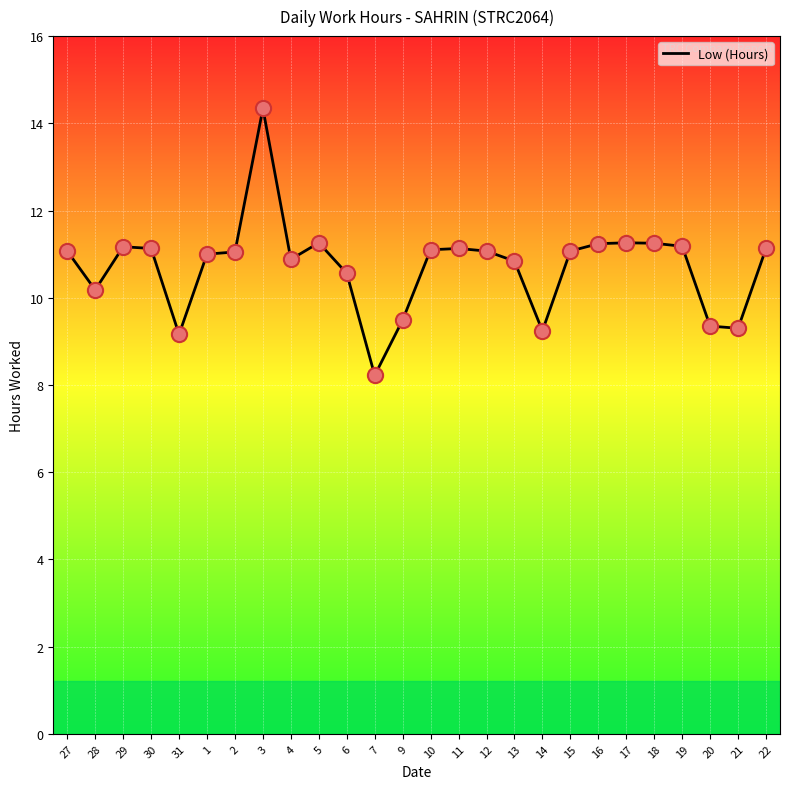

Between 1 and 28, which is larger?

1